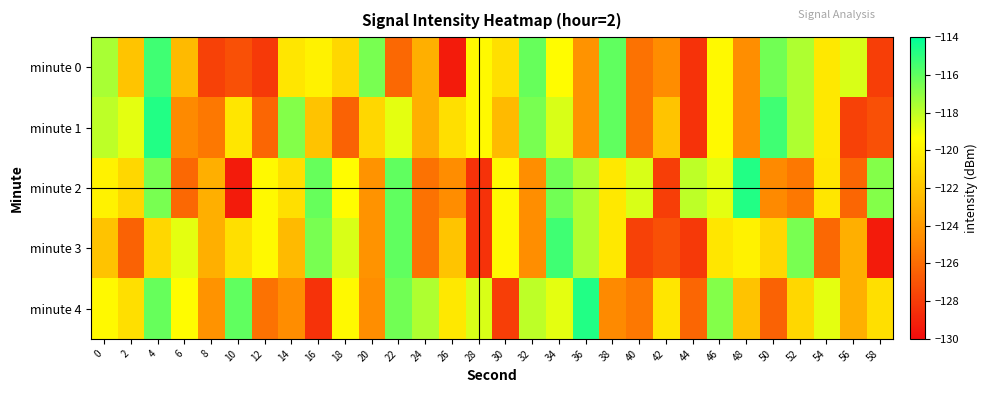

Reading left to right, what are all the values shown in this chart?

minute 0: 0=-117.6	2=-122.0	4=-115.3	6=-122.6	8=-127.8	10=-127.1	12=-128.1	14=-120.5	16=-119.9	18=-121.2	20=-116.5	22=-126.2	24=-123.0	26=-129.3	28=-119.6	30=-120.8	32=-116.1	34=-119.4	36=-124.3	38=-116.1	40=-125.7	42=-124.6	44=-128.4	46=-119.6	48=-124.5	50=-116.4	52=-117.7	54=-120.4	56=-118.6	58=-127.9
minute 1: 0=-118.0	2=-118.8	4=-114.7	6=-124.7	8=-125.5	10=-120.5	12=-126.2	14=-116.8	16=-122.1	18=-126.4	20=-121.2	22=-118.8	24=-123.0	26=-120.8	28=-119.6	30=-122.6	32=-116.5	34=-118.6	36=-124.3	38=-116.1	40=-125.7	42=-122.0	44=-128.4	46=-119.6	48=-124.5	50=-115.3	52=-117.7	54=-120.4	56=-127.8	58=-127.1
minute 2: 0=-119.9	2=-121.2	4=-116.5	6=-126.2	8=-123.0	10=-129.3	12=-119.6	14=-120.8	16=-116.1	18=-119.4	20=-124.3	22=-116.1	24=-125.7	26=-124.6	28=-128.4	30=-119.6	32=-124.5	34=-116.4	36=-117.7	38=-120.4	40=-118.6	42=-127.9	44=-118.0	46=-118.8	48=-114.7	50=-124.7	52=-125.5	54=-120.5	56=-126.2	58=-116.8
minute 3: 0=-122.1	2=-126.4	4=-121.2	6=-118.8	8=-123.0	10=-120.8	12=-119.6	14=-122.6	16=-116.5	18=-118.6	20=-124.3	22=-116.1	24=-125.7	26=-122.0	28=-128.4	30=-119.6	32=-124.5	34=-115.3	36=-117.7	38=-120.4	40=-127.8	42=-127.1	44=-128.1	46=-120.5	48=-119.9	50=-121.2	52=-116.5	54=-126.2	56=-123.0	58=-129.3
minute 4: 0=-119.6	2=-120.8	4=-116.1	6=-119.4	8=-124.3	10=-116.1	12=-125.7	14=-124.6	16=-128.4	18=-119.6	20=-124.5	22=-116.4	24=-117.7	26=-120.4	28=-118.6	30=-127.9	32=-118.0	34=-118.8	36=-114.7	38=-124.7	40=-125.5	42=-120.5	44=-126.2	46=-116.8	48=-122.1	50=-126.4	52=-121.2	54=-118.8	56=-123.0	58=-120.8